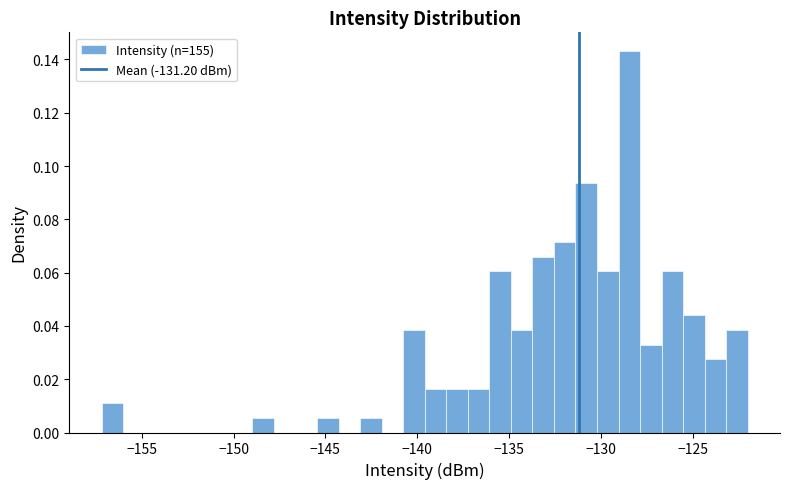

Around what value on the x-axis is the tallest bar? Give the approximate position of its centre, as read against the axis.

-128.5